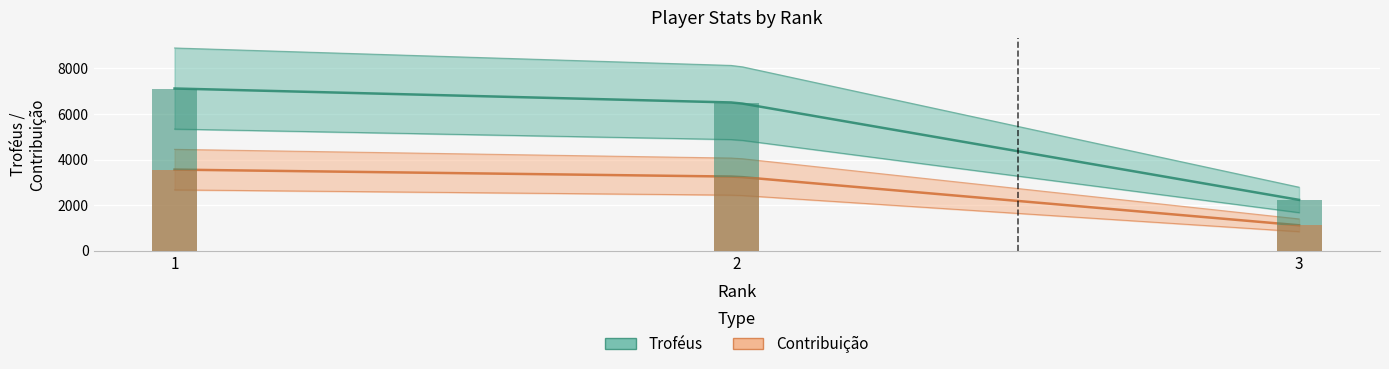

Where is Troféus nearest to the value 4674?

2